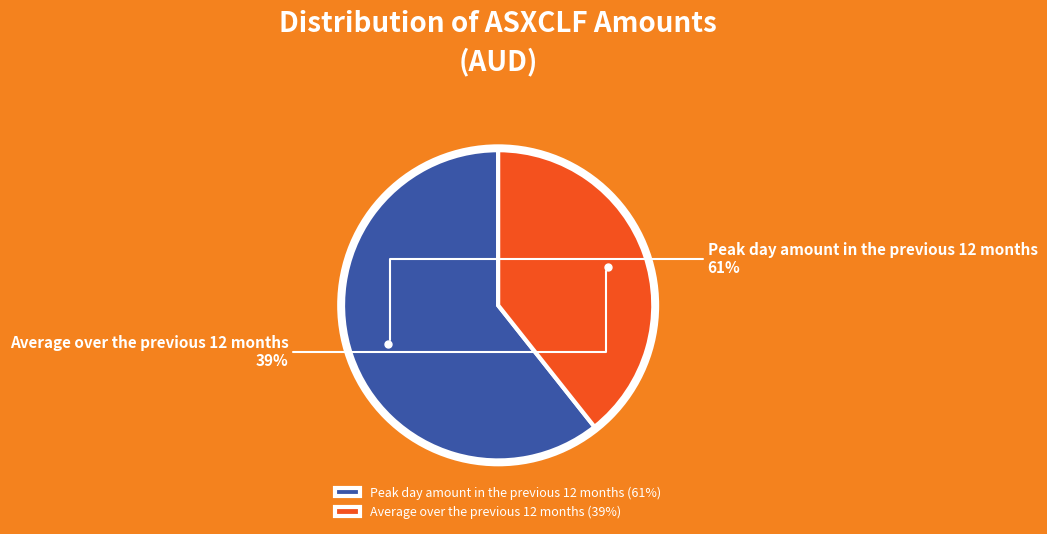

To the nearest percent, what portion does Peak day amount in the previous 12 months represent?

61%